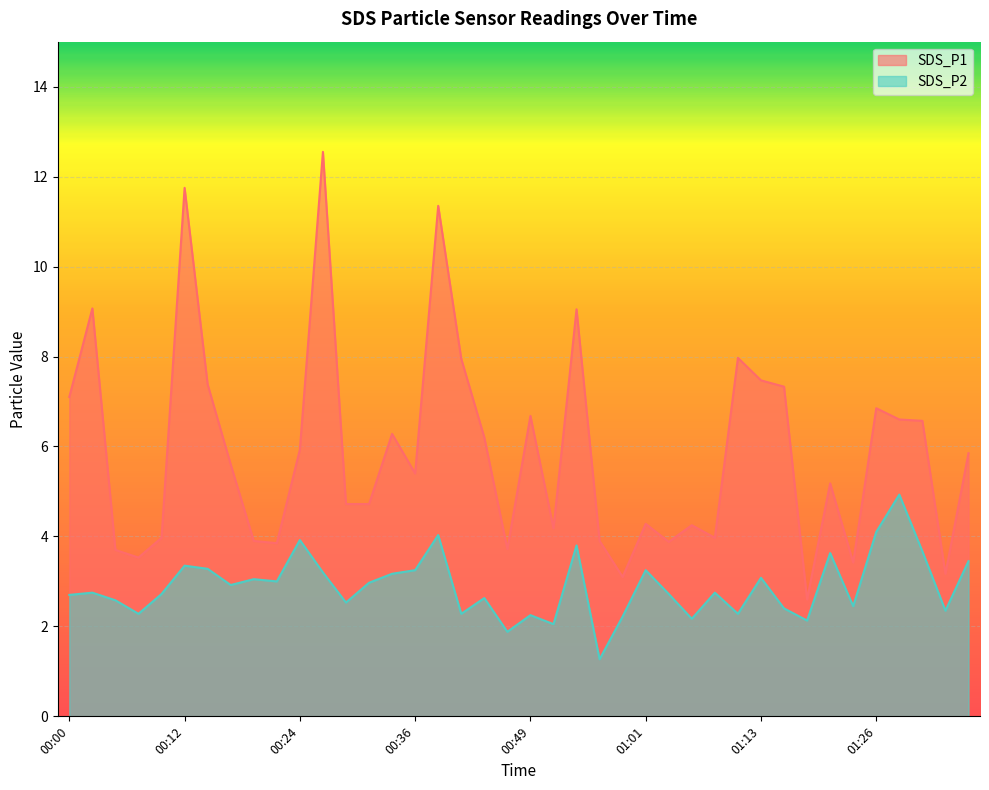

Which series has the widest spread of values?

SDS_P1